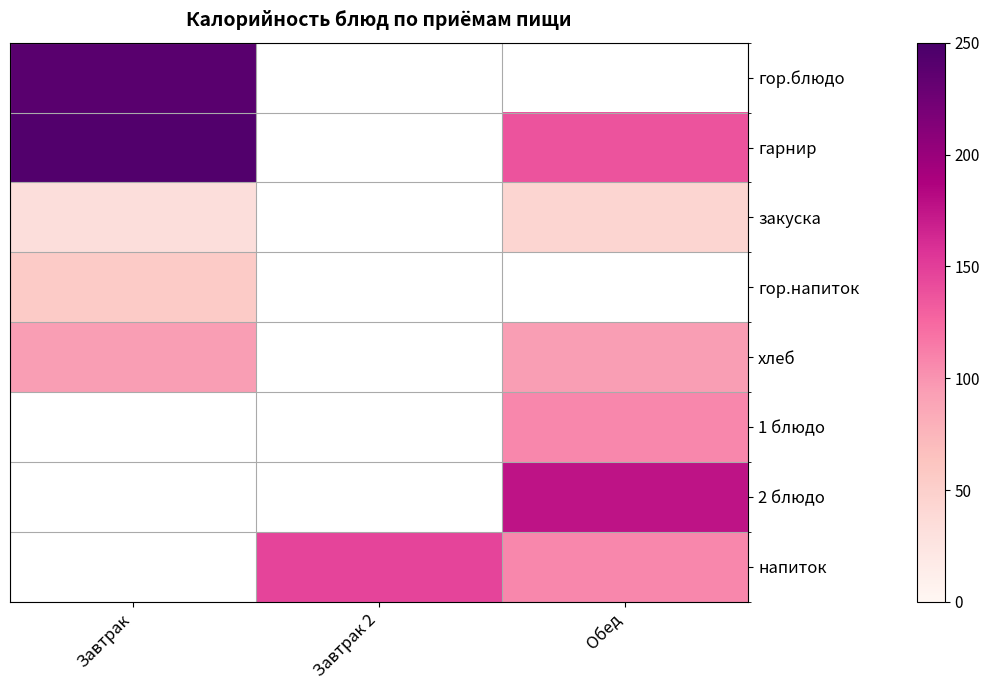

How many positive values does the гарнир series have?

2